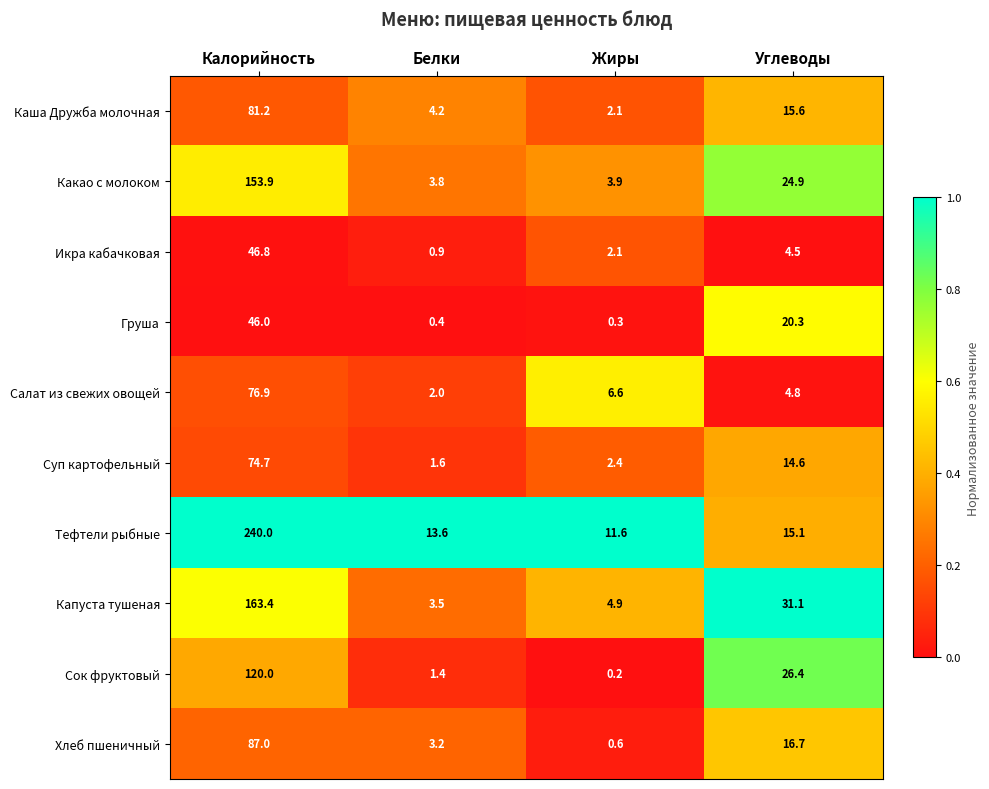

What value does the Какао с молоком series have at Углеводы?

24.9